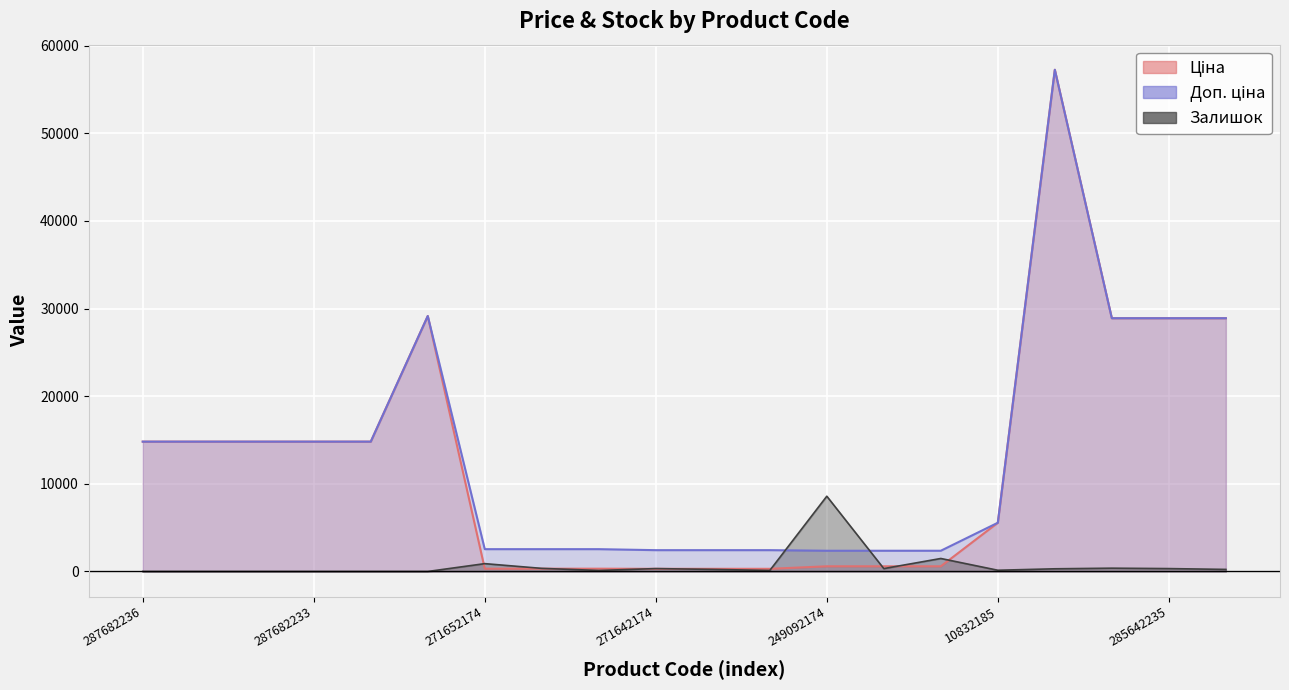

What is the label of the 18th point from the right?

287682234